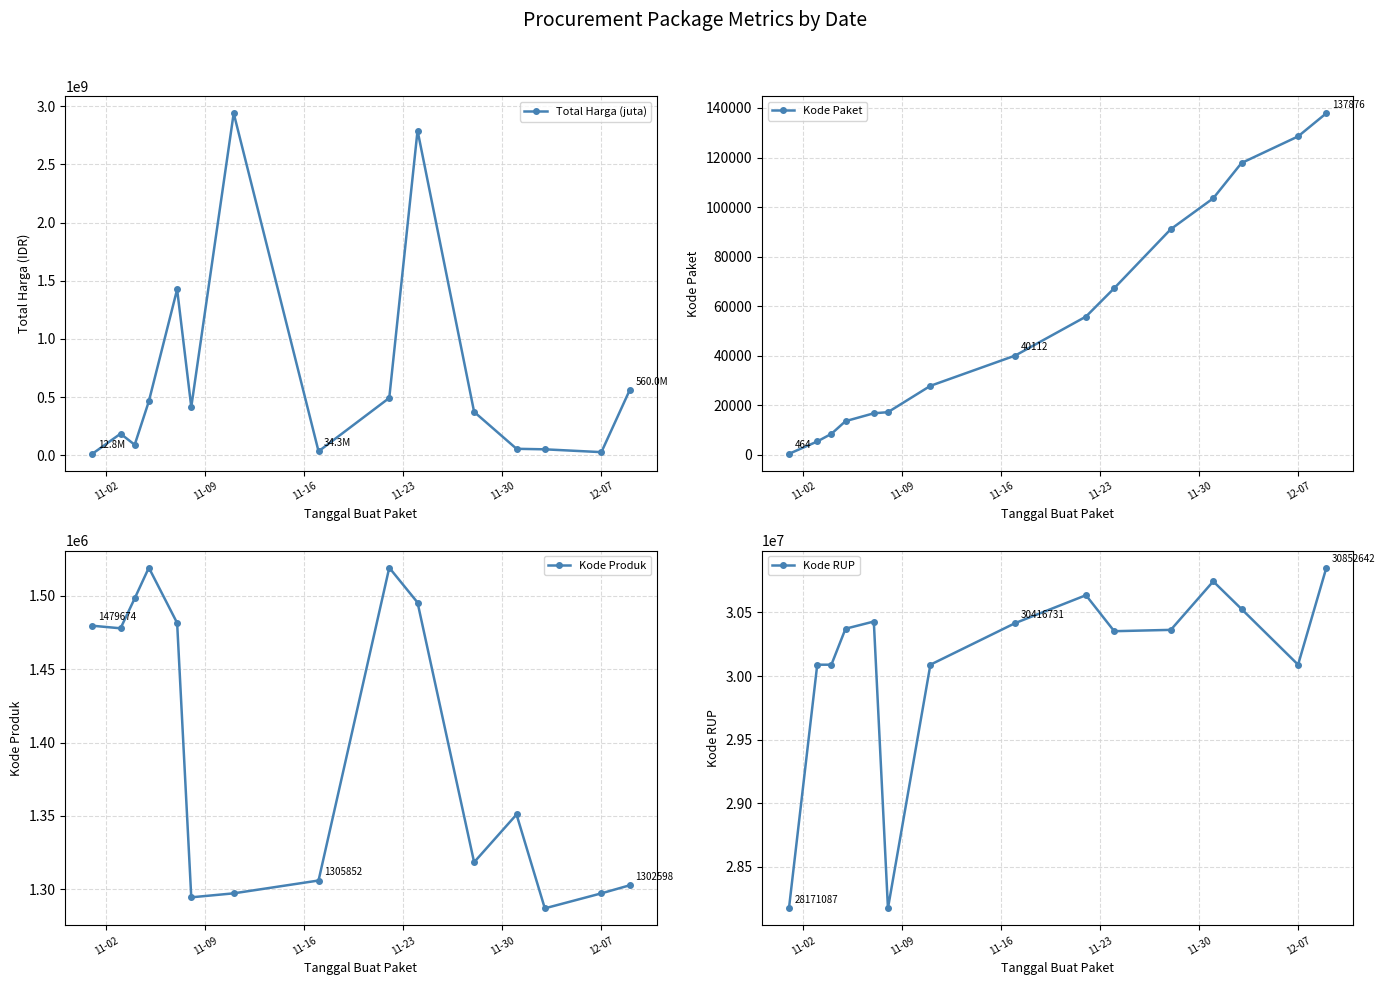

What is the maximum value shown in the chart?

2939453240